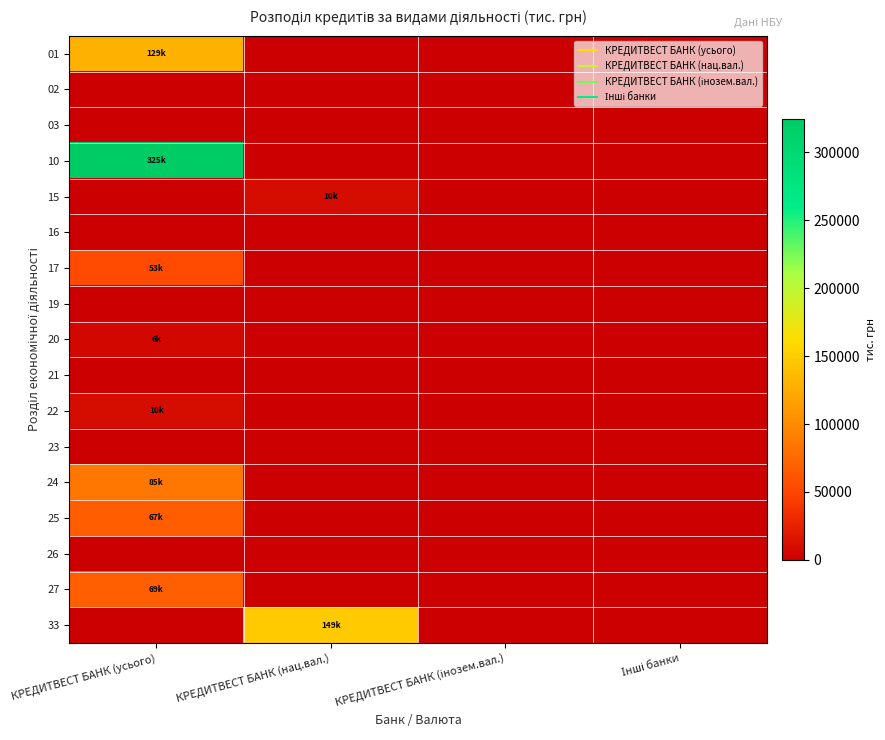

At КРЕДИТВЕСТ БАНК (інозем.вал.), list the series in order from smallest to largest.

01, 02, 03, 10, 15, 16, 17, 19, 20, 21, 22, 23, 24, 25, 26, 27, 33